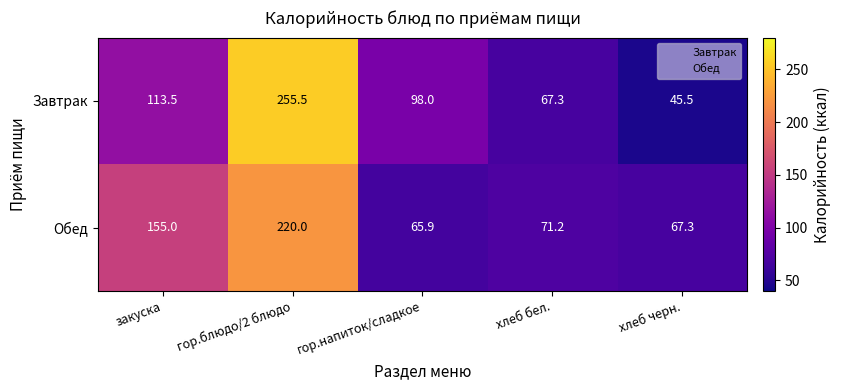

At закуска, list the series in order from smallest to largest.

Завтрак, Обед